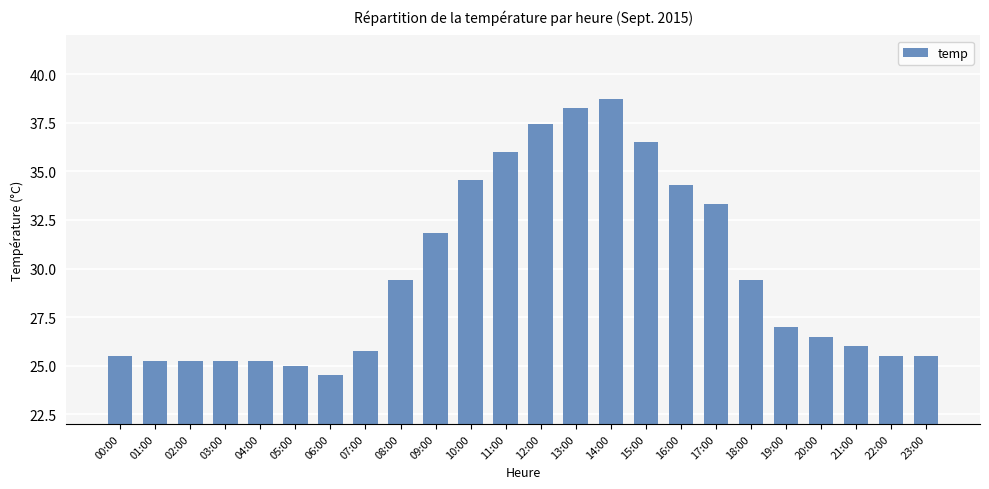

At which category does the chart reach its minimum across all series?

06:00